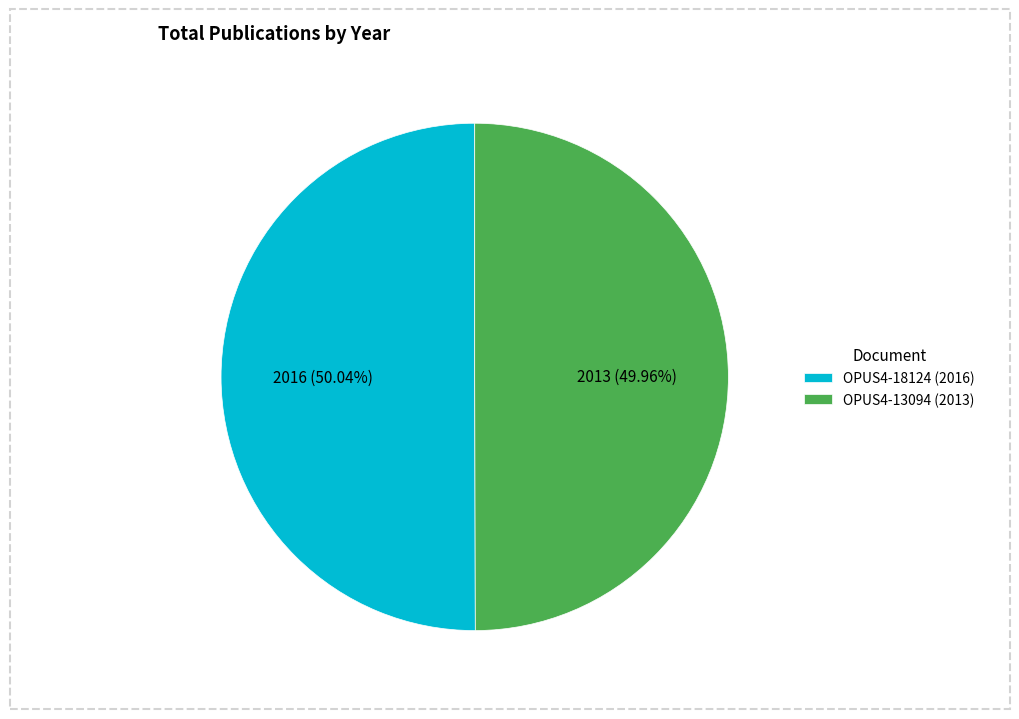

The OPUS4-13094 (2013) slice represents 39% of the pie. True or false?

False